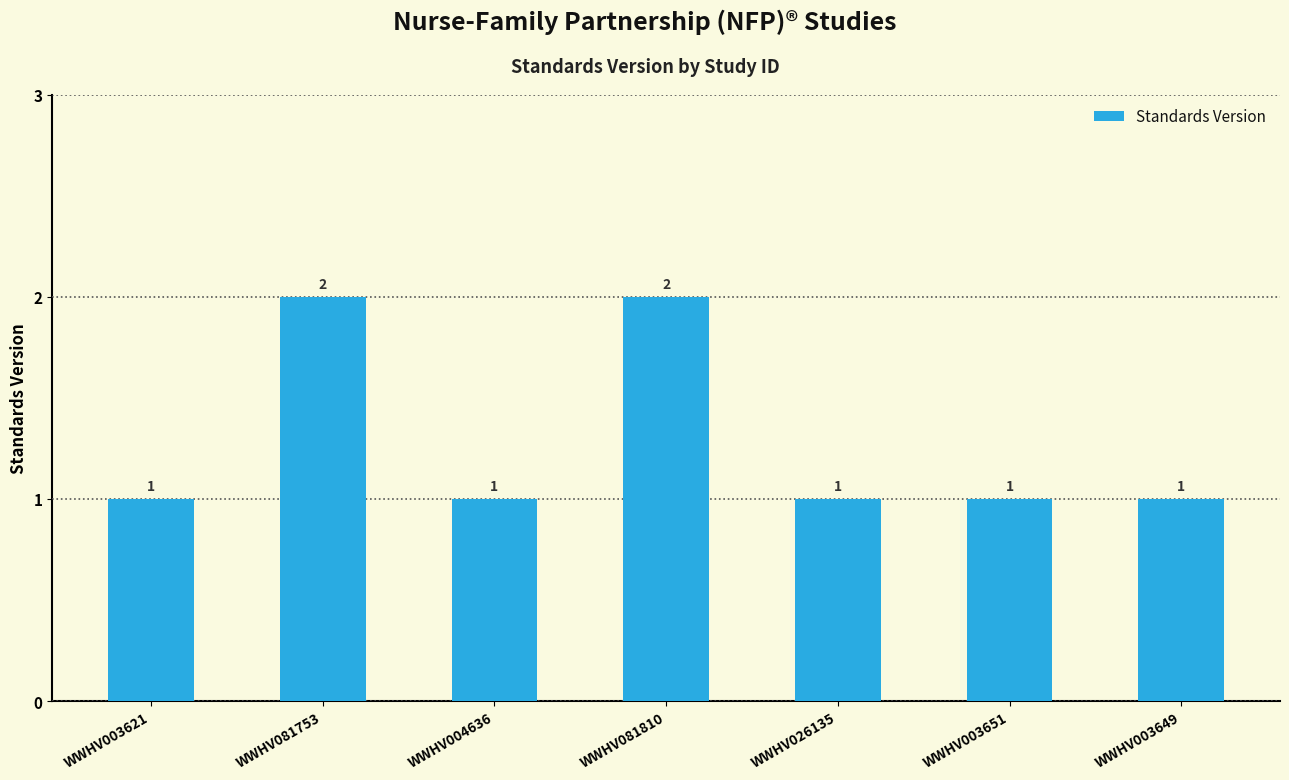

What is the sum of the values at WWHV004636 and WWHV081810?

3